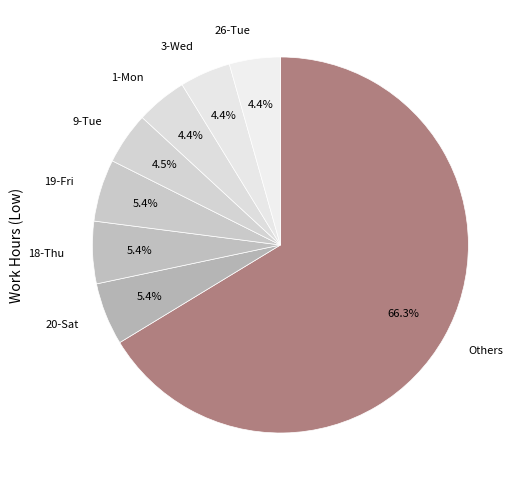

Which category has the biggest portion of the pie?

Others